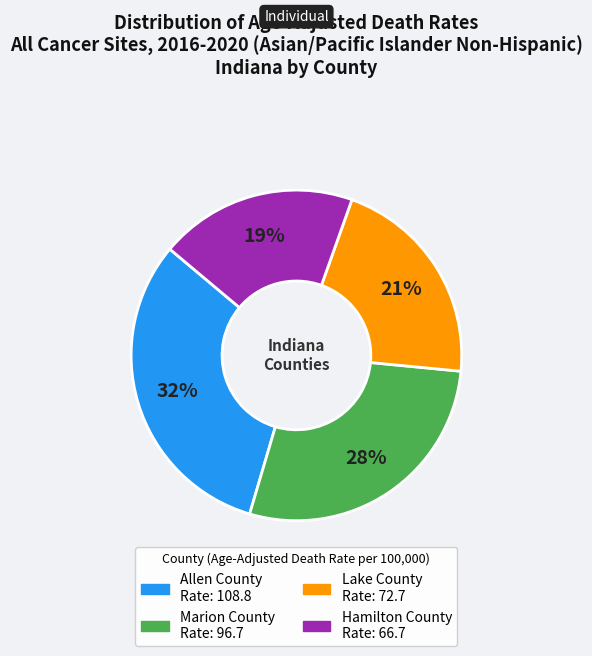

Which category has the smallest portion of the pie?

Hamilton County